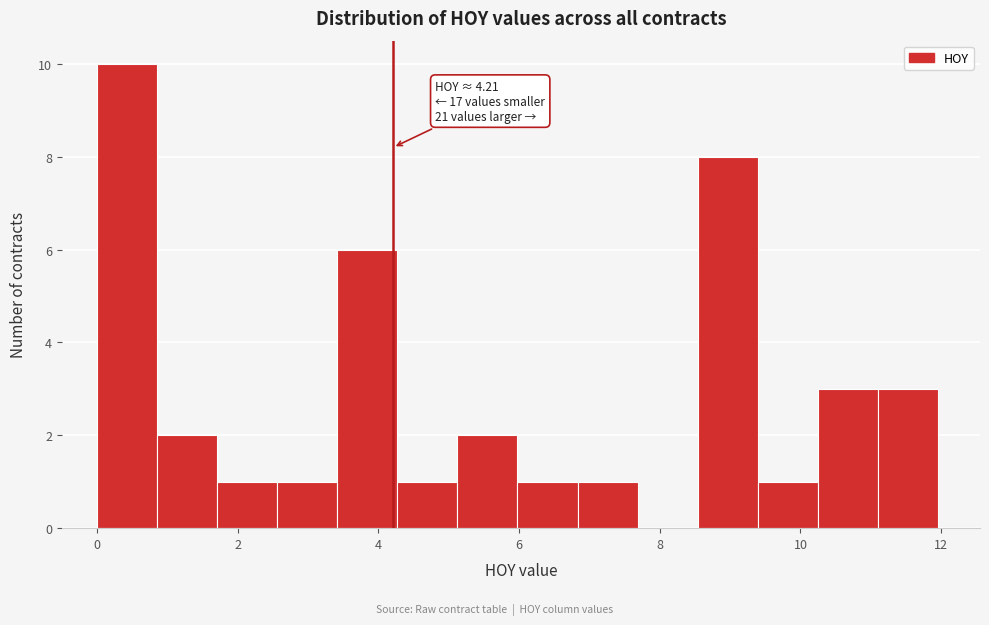

Which range on the x-axis has the tallest bar?

0.0 to 0.8